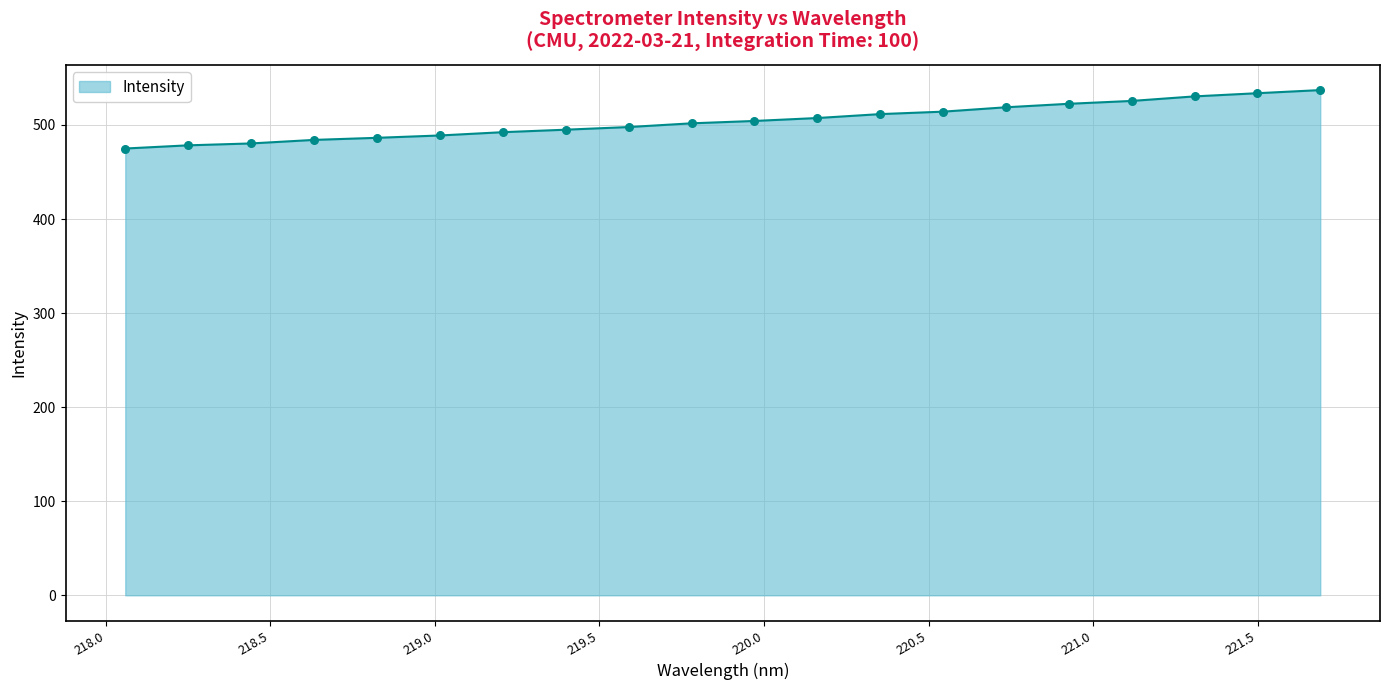

What is the minimum value shown in the chart?

474.9